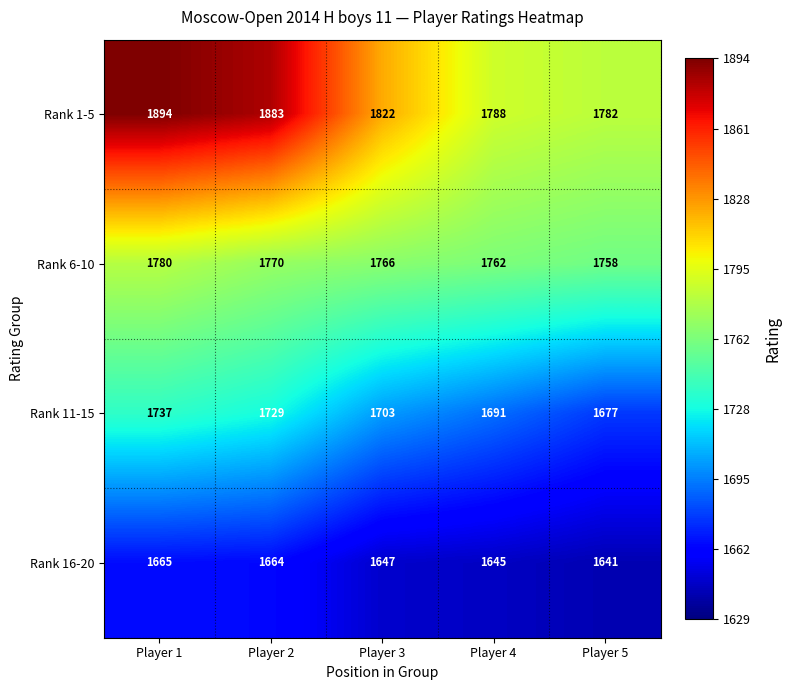

At how many categories does at least one series exceed 1846?

2